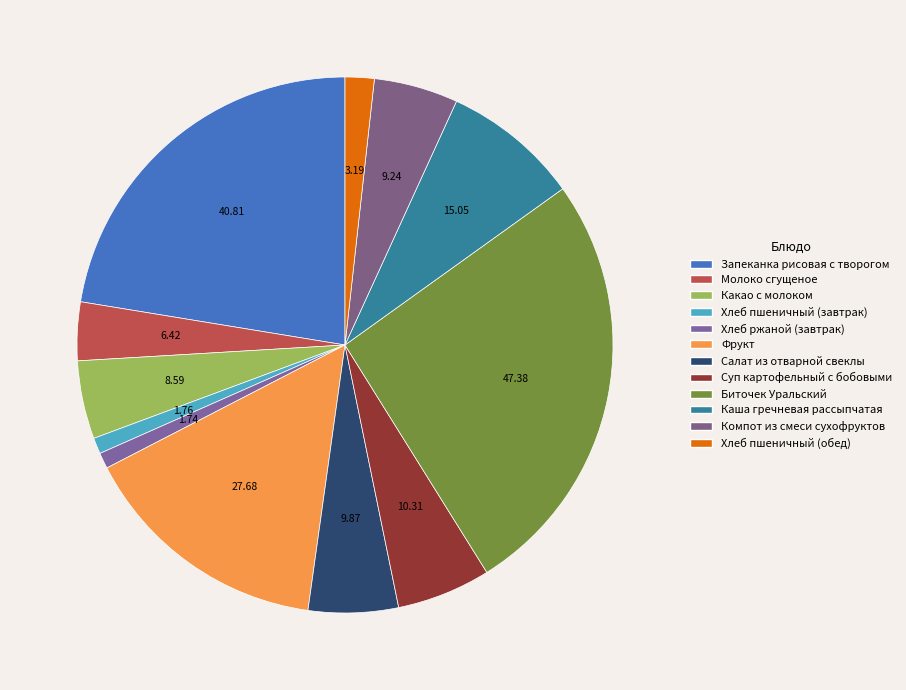

Is Хлеб пшеничный (завтрак) the majority of the pie?

No